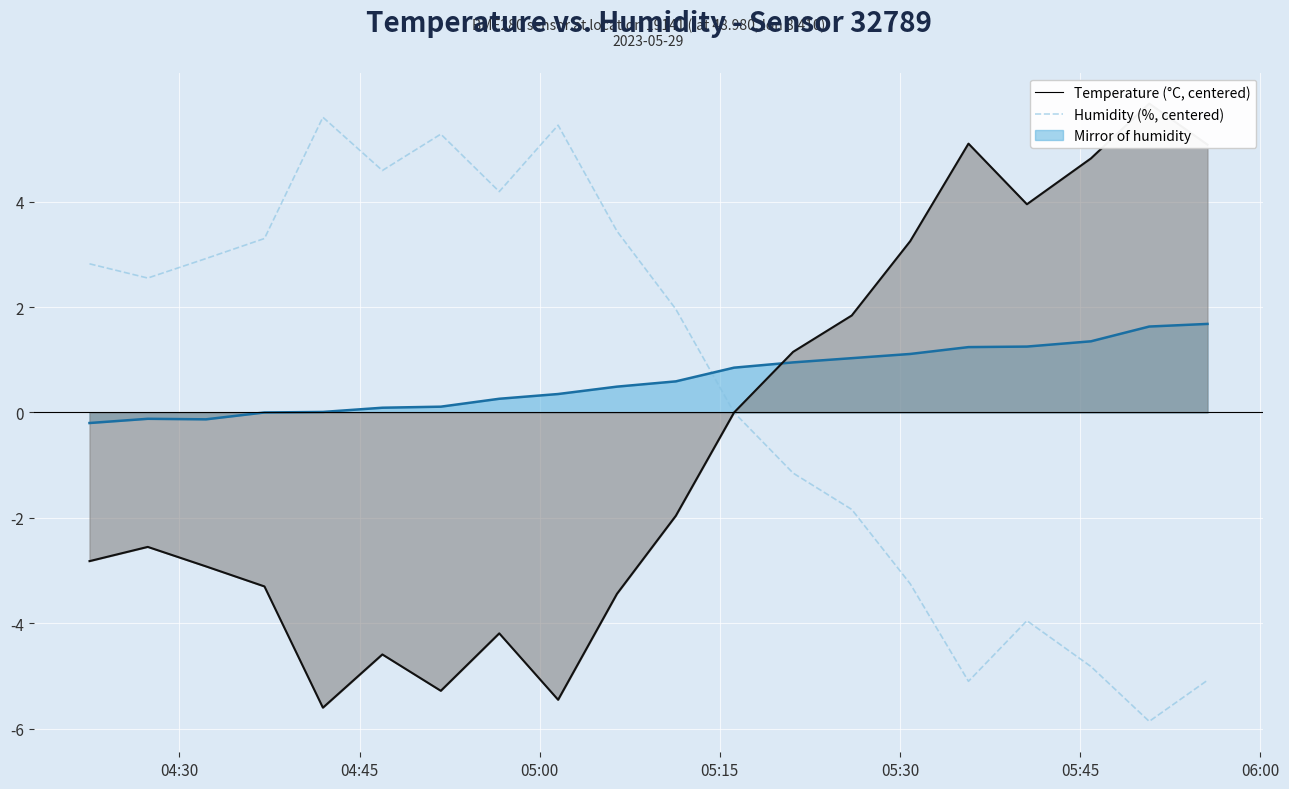

True or false: the data has more than 2 interior local peaks.

True